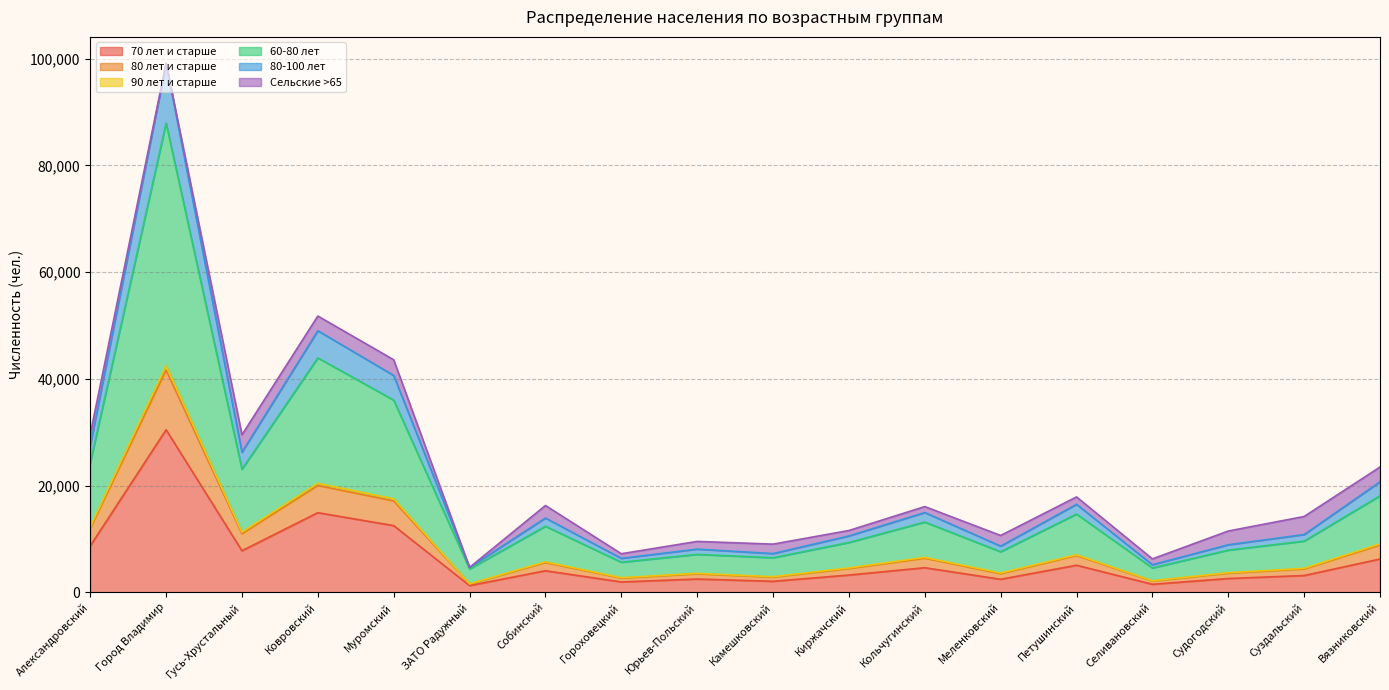

True or false: 80 лет и старше has more than 2 points higher than both neighbors.

True